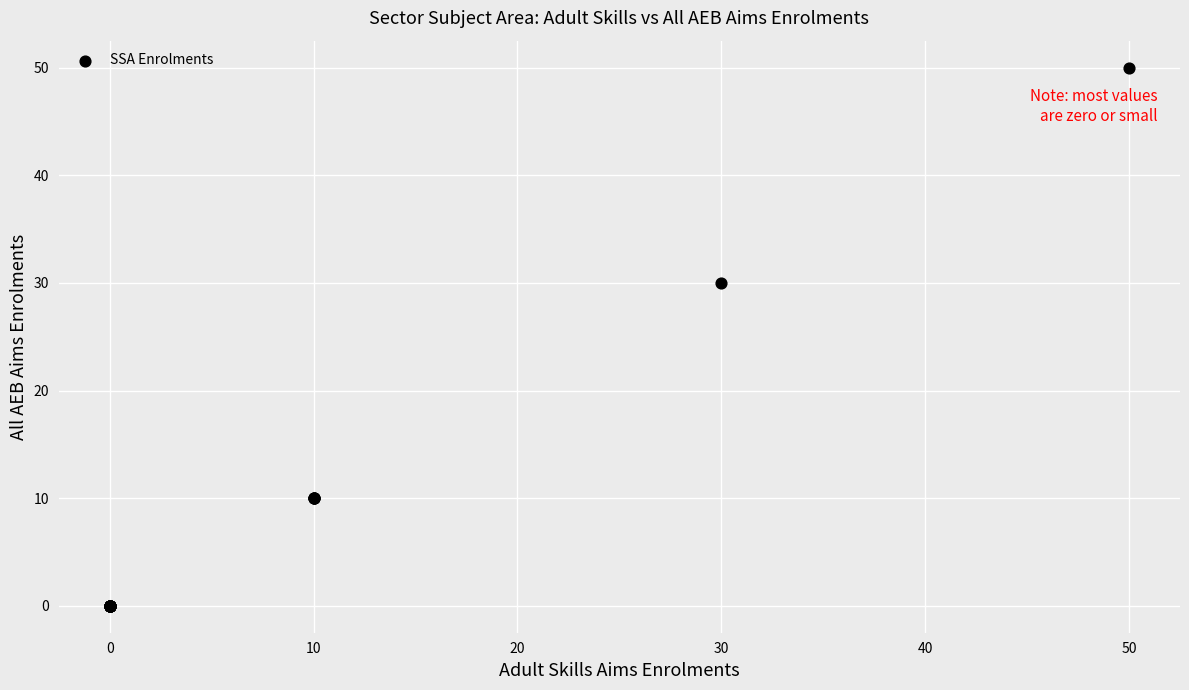

What Y value in the scatter plot is closest to 25?

30